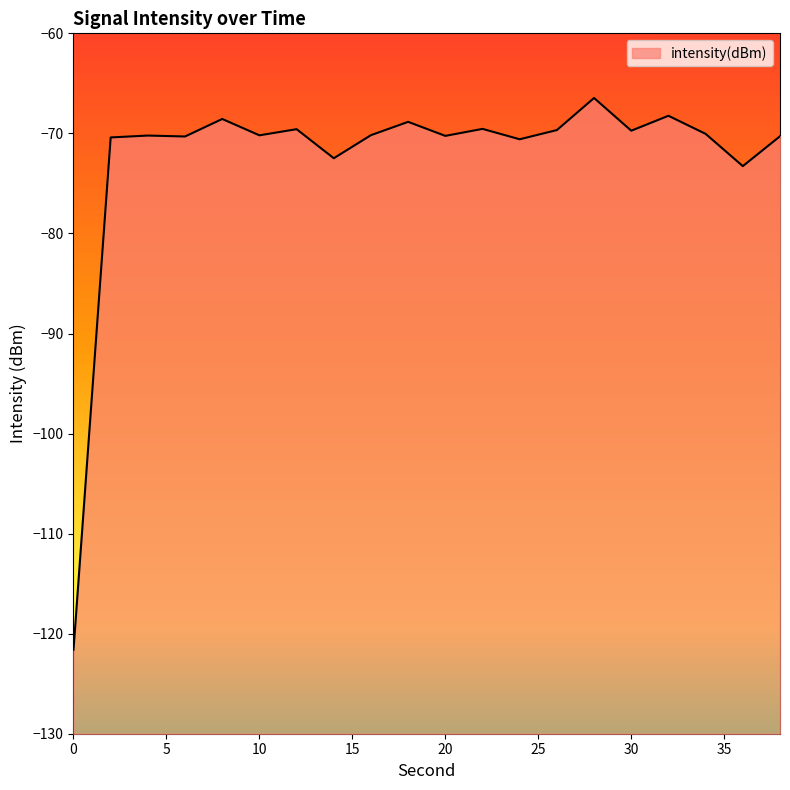

Is it true that the value at 32 is -30.7?

False